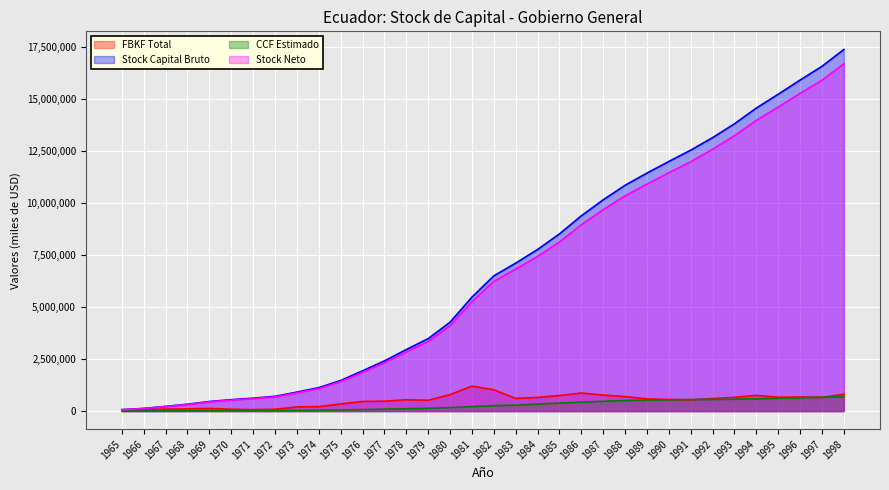

How many data points in CCF Estimado are less than 260769?

17